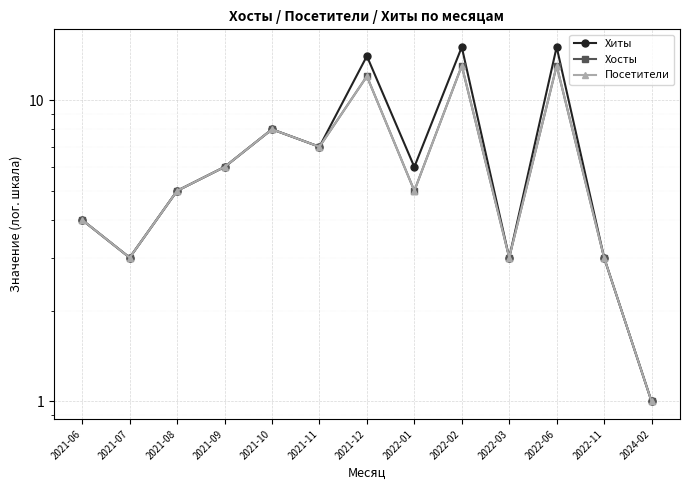

Which category has the lowest value in the Хосты series?

2024-02